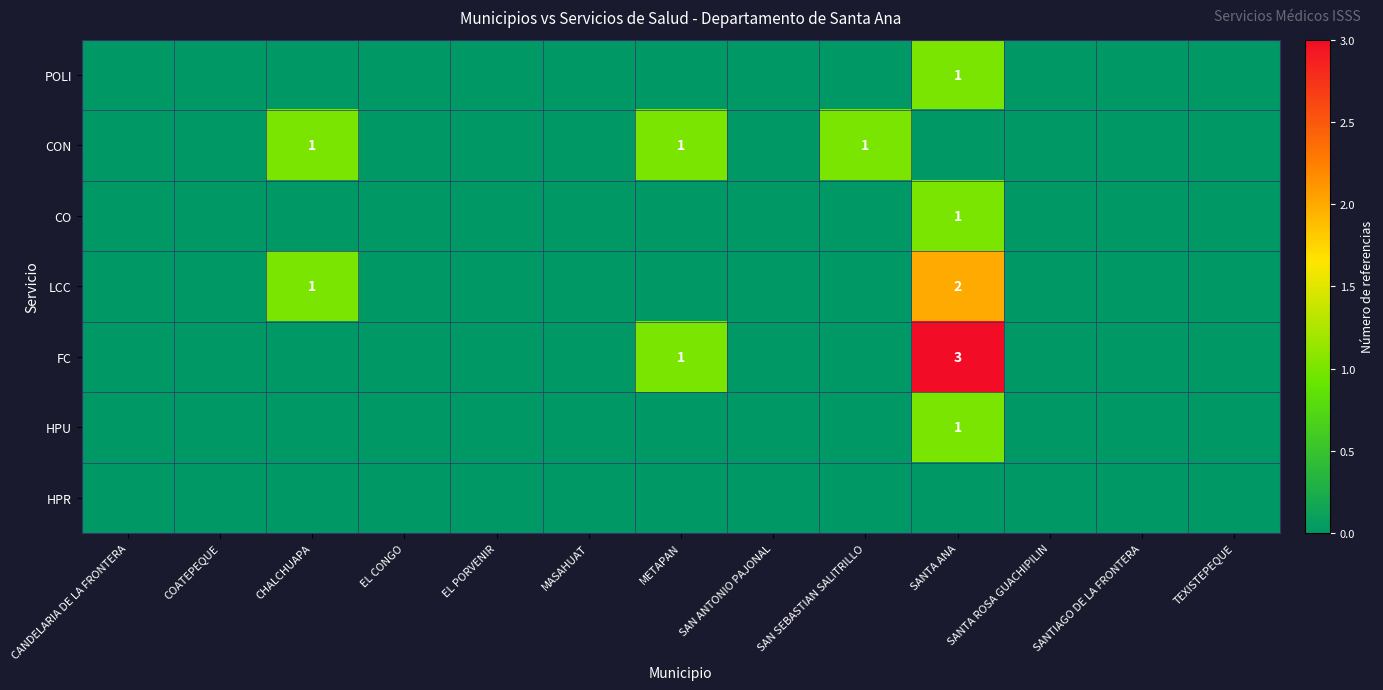

True or false: CO has a value of 1 at SANTA ANA.

True